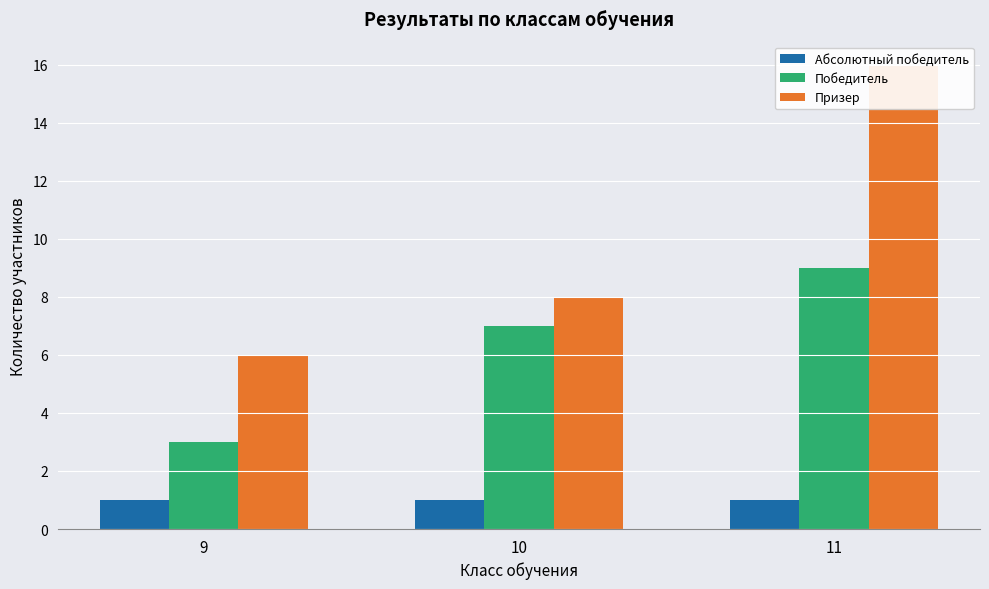

How many data points does each series have?

3